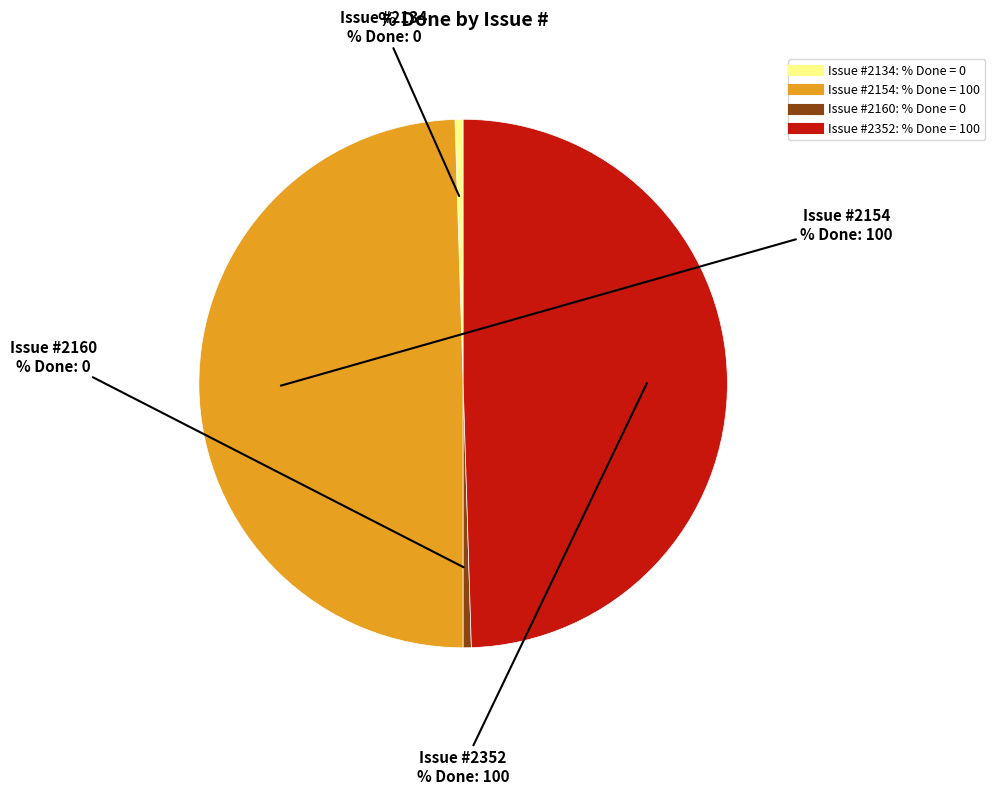

Rank the categories by value from highest to lowest.

2154, 2352, 2134, 2160